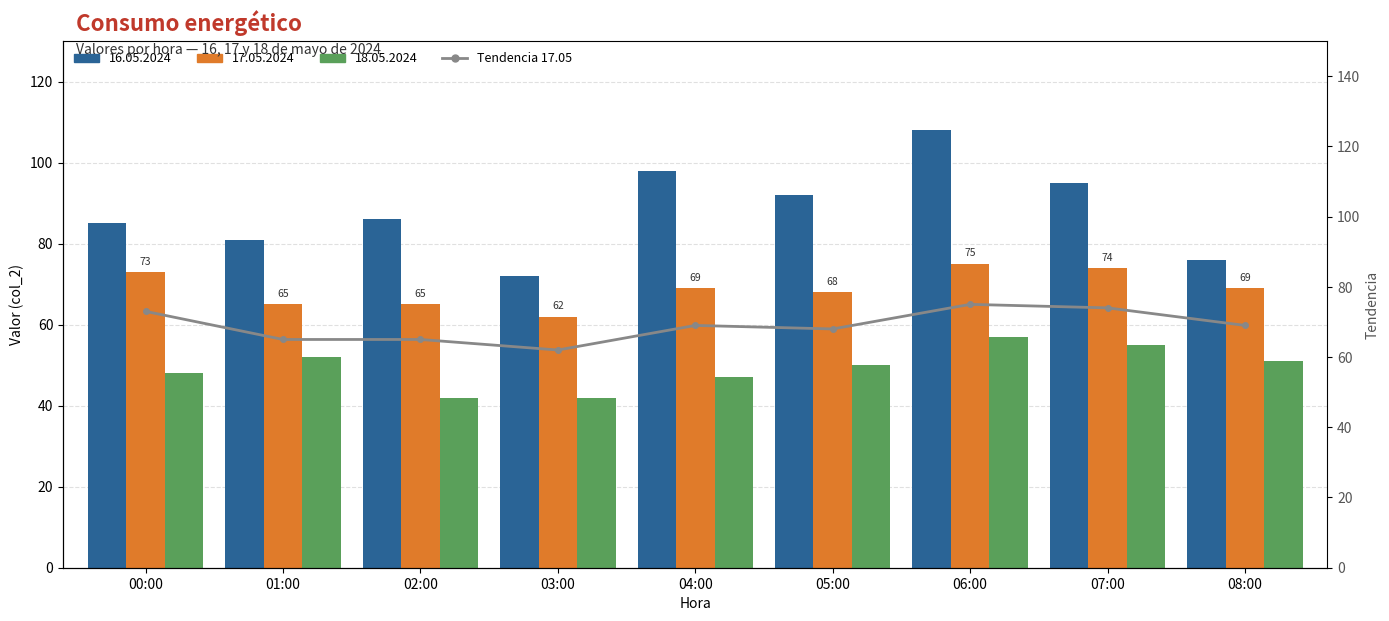

What is the difference between the second highest and second lowest values?

9